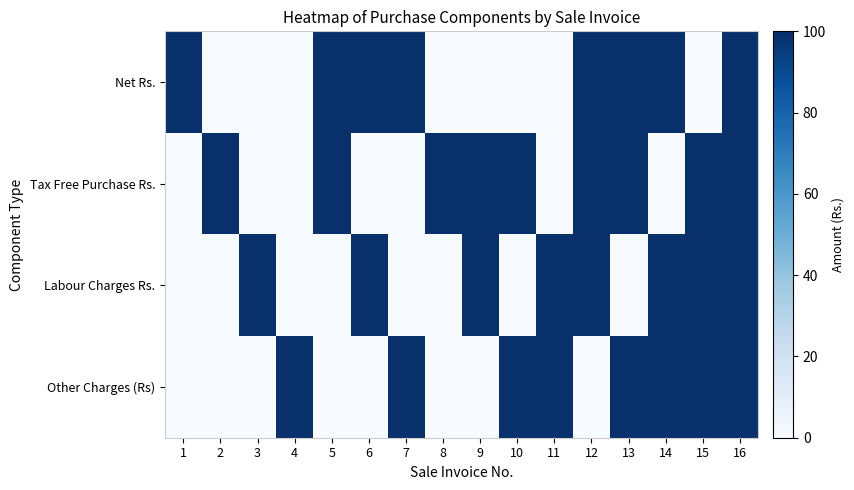

Rank the series at 8 from lowest to highest value.

Net Rs., Labour Charges Rs., Other Charges (Rs), Tax Free Purchase Rs.